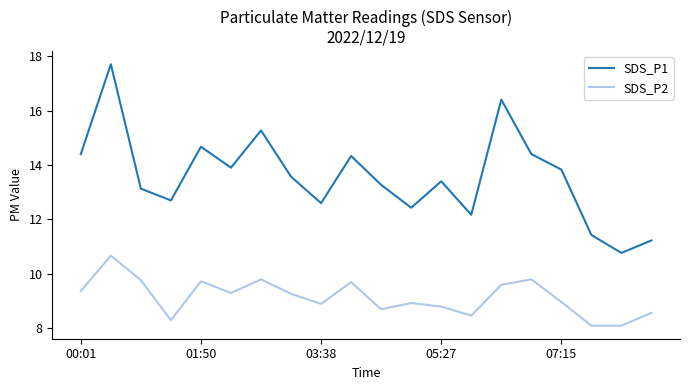

How many distinct data groups are displayed?

2